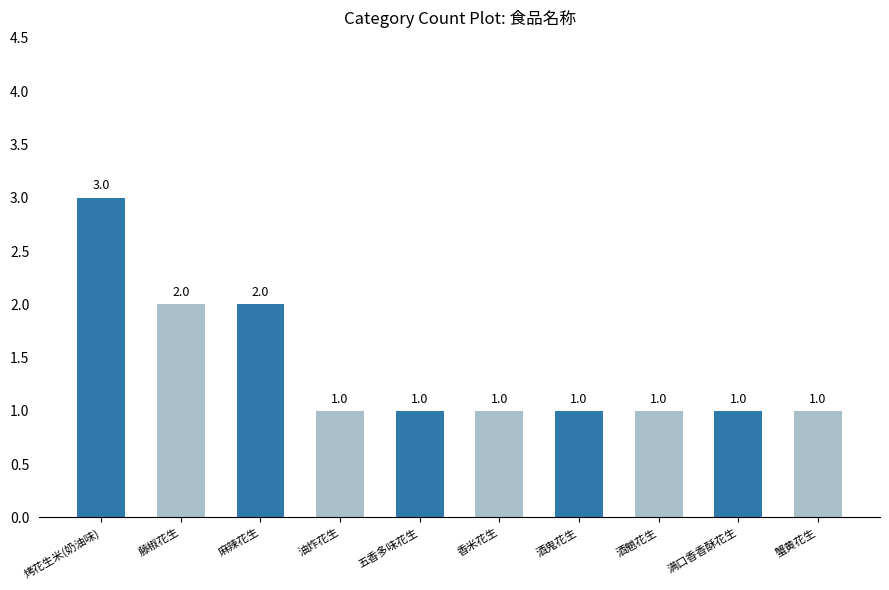

Reading left to right, extract all data points from this chart.

3	2	2	1	1	1	1	1	1	1